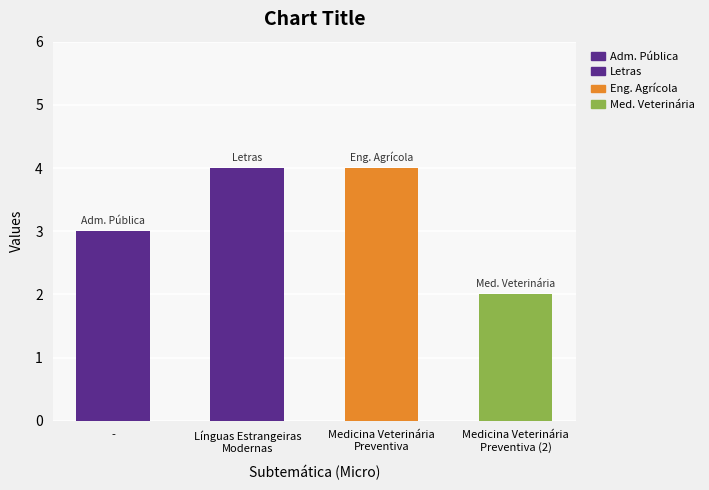

Is it true that the value at Medicina Veterinária
Preventiva (2) is 3?

False